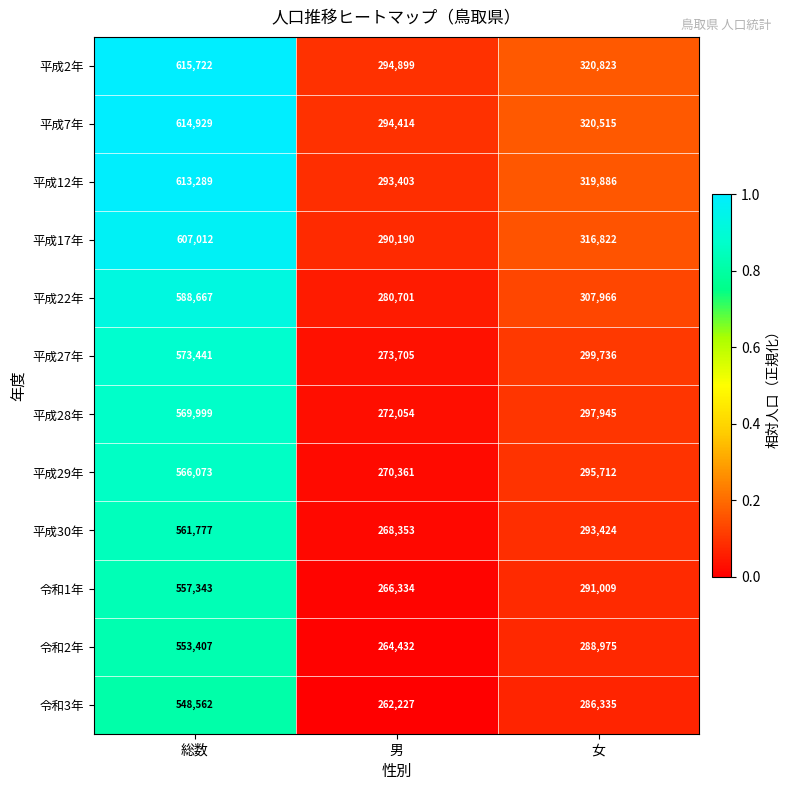

What is the total value across all series at 女?

3639148